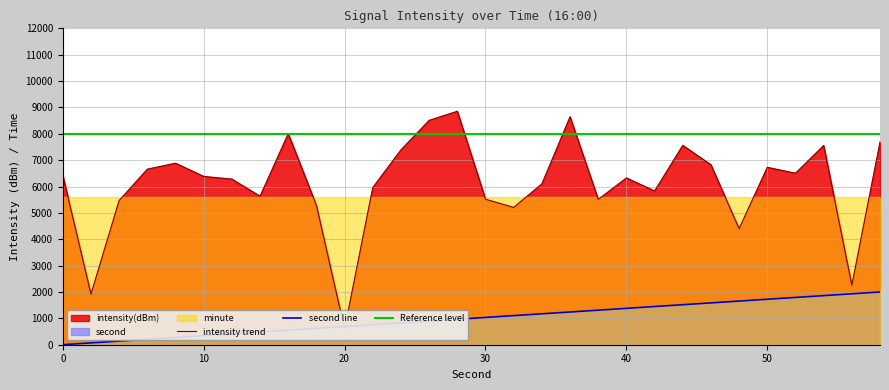

Is it true that intensity(dBm) equals 9683.6 at 42?

False